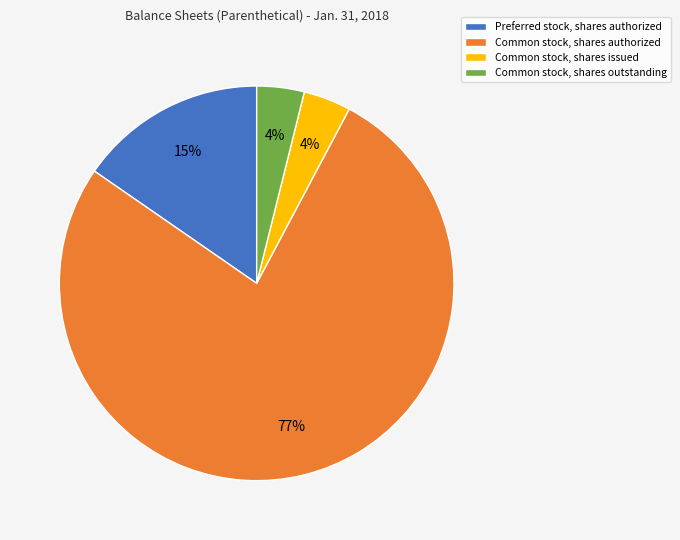

Which category has the biggest portion of the pie?

Common stock, shares authorized